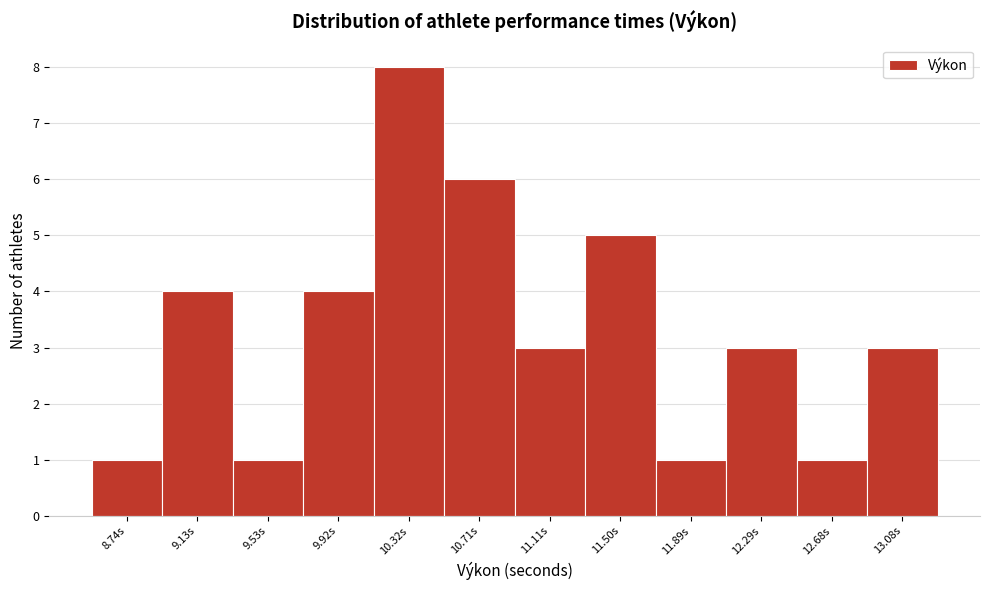

Reading left to right, list all the values displayed in this chart.

1	4	1	4	8	6	3	5	1	3	1	3